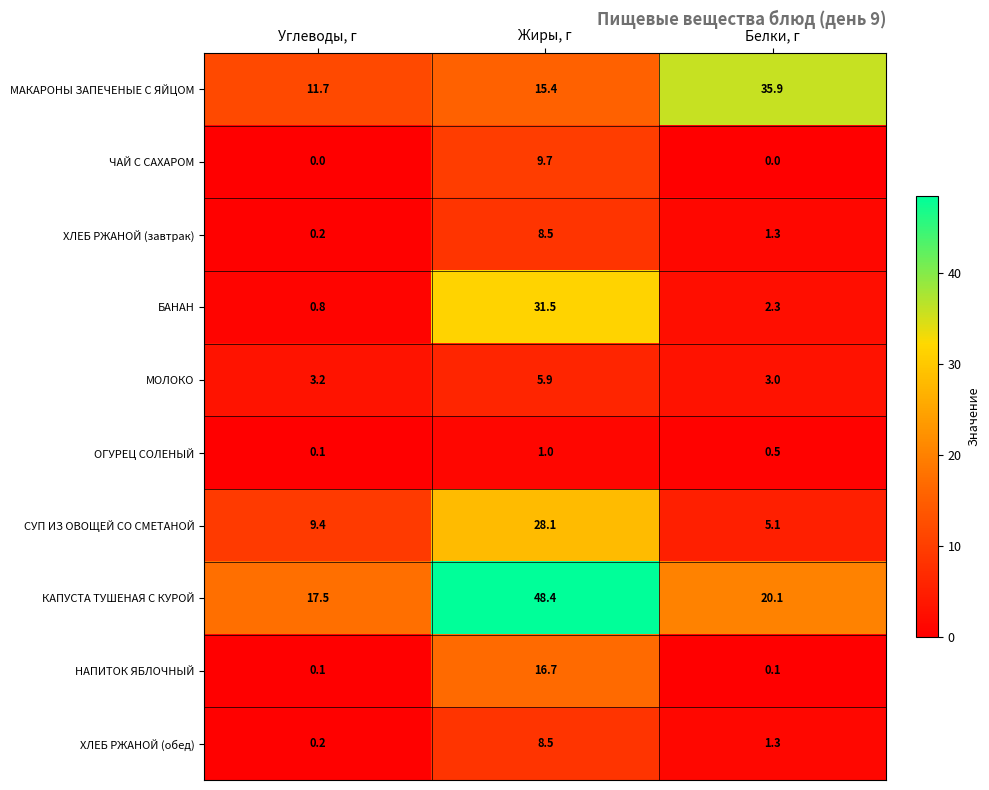

What is the maximum value shown in the chart?

48.4